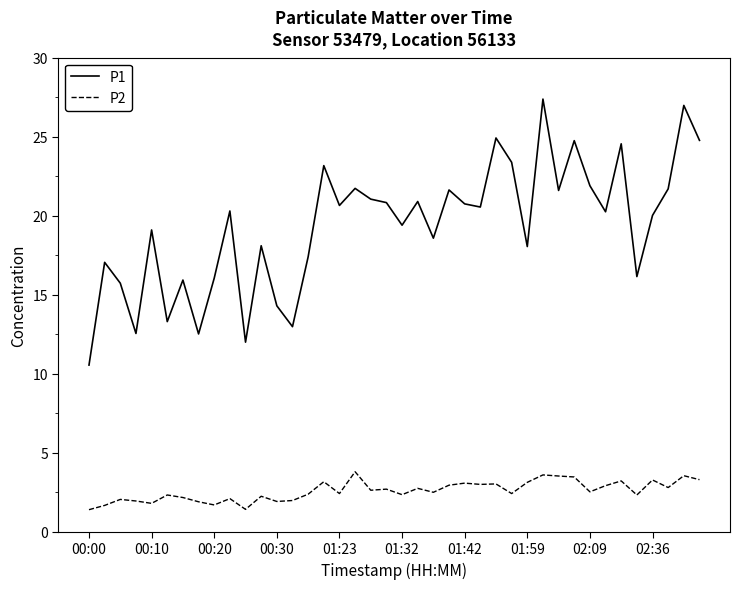

What is the minimum value for P2?

1.4